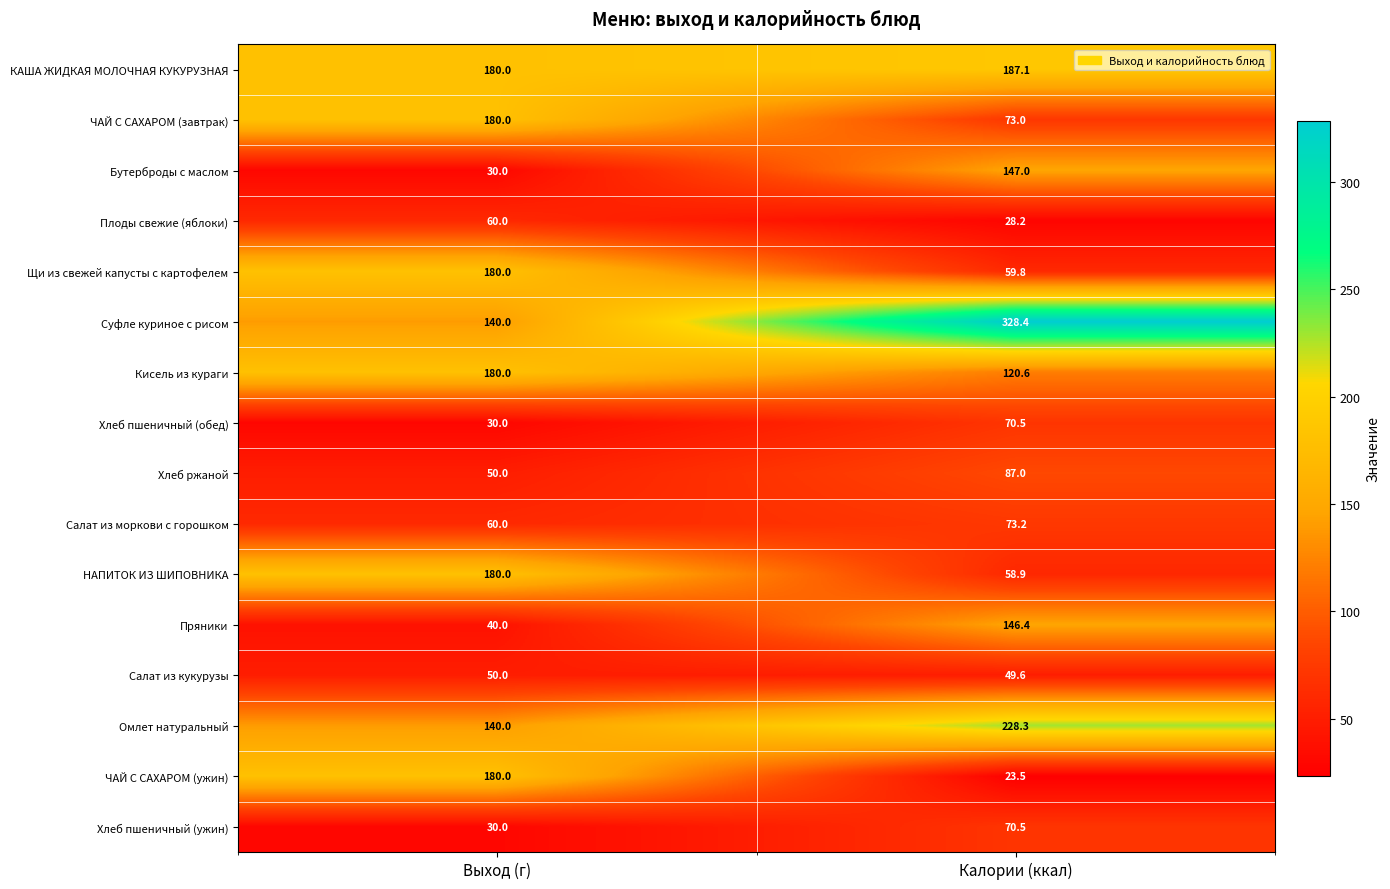

The Салат из кукурузы series shows 34.3 at Выход (г). True or false?

False